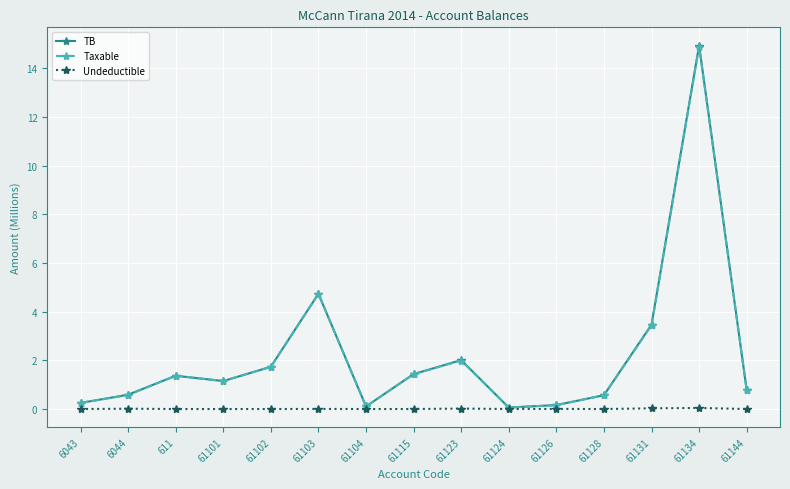

Is it true that TB equals 0.1 at 61124?

True